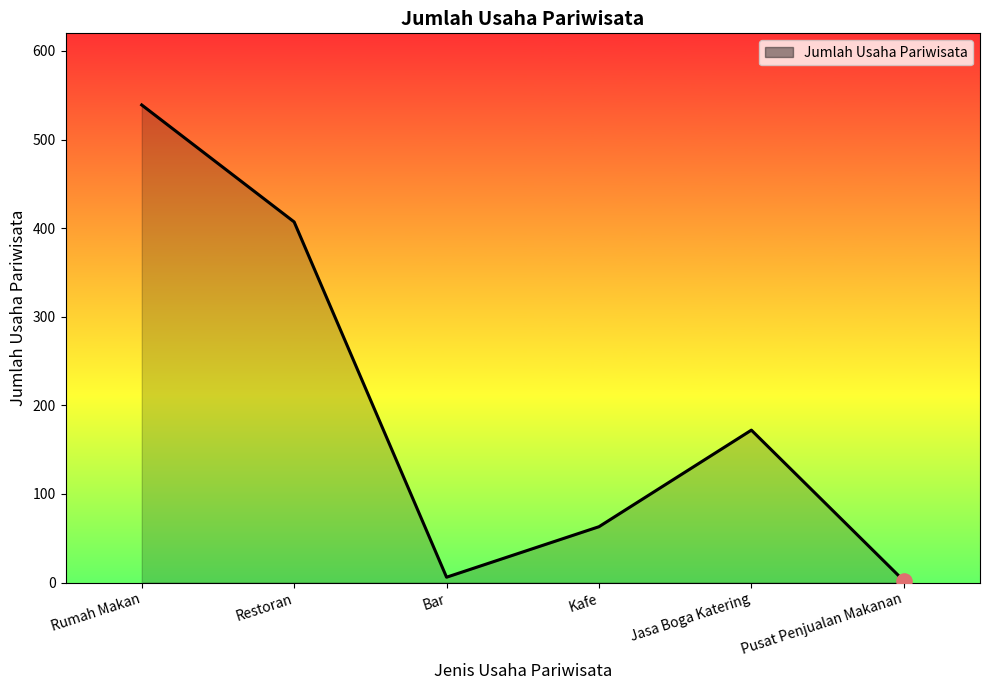

Approximately how many times larger is the value at Rumah Makan compared to Bar?

89.8